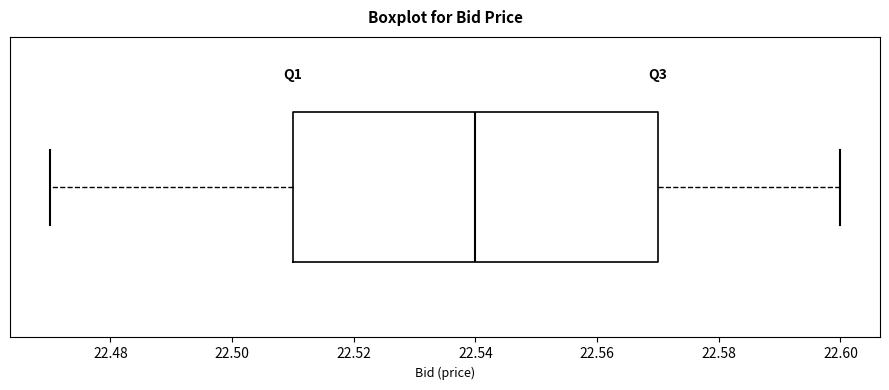

Read this box plot against the x-axis: the position of the median line, the range covered by the box, and the ends of both whiskers. The values are not printed on the chart, so give them approximately, as read against the axis.

median 22.54, box 22.51 to 22.57, whiskers 22.47 to 22.60